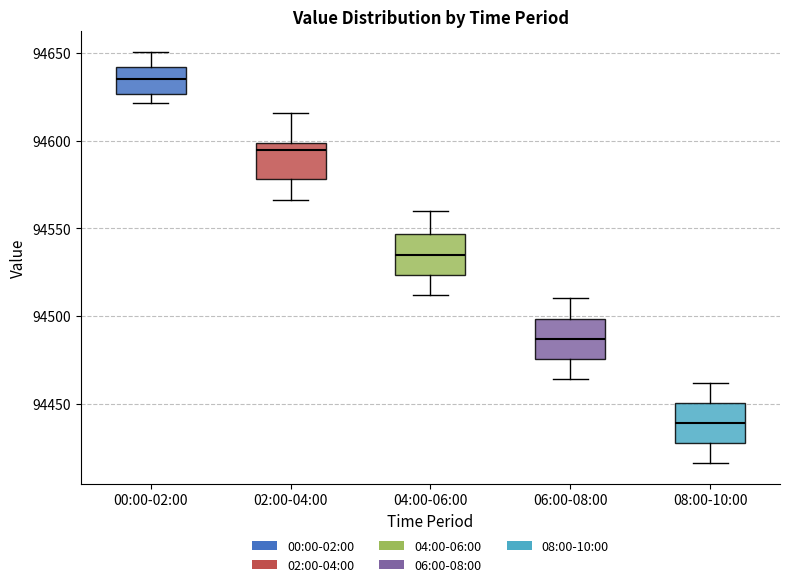

Reading left to right, transcribe this box plot: for each box, give where its median line is, the range the box spans, and where its two whiskers end, as read against the y-axis. The values are not printed on the chart, so give them approximately, as read against the axis.

00:00-02:00: median 94635, box 94625 to 94640, whiskers 94620 to 94650
02:00-04:00: median 94595, box 94580 to 94600, whiskers 94565 to 94615
04:00-06:00: median 94535, box 94525 to 94545, whiskers 94510 to 94560
06:00-08:00: median 94485, box 94475 to 94500, whiskers 94465 to 94510
08:00-10:00: median 94440, box 94430 to 94450, whiskers 94415 to 94460